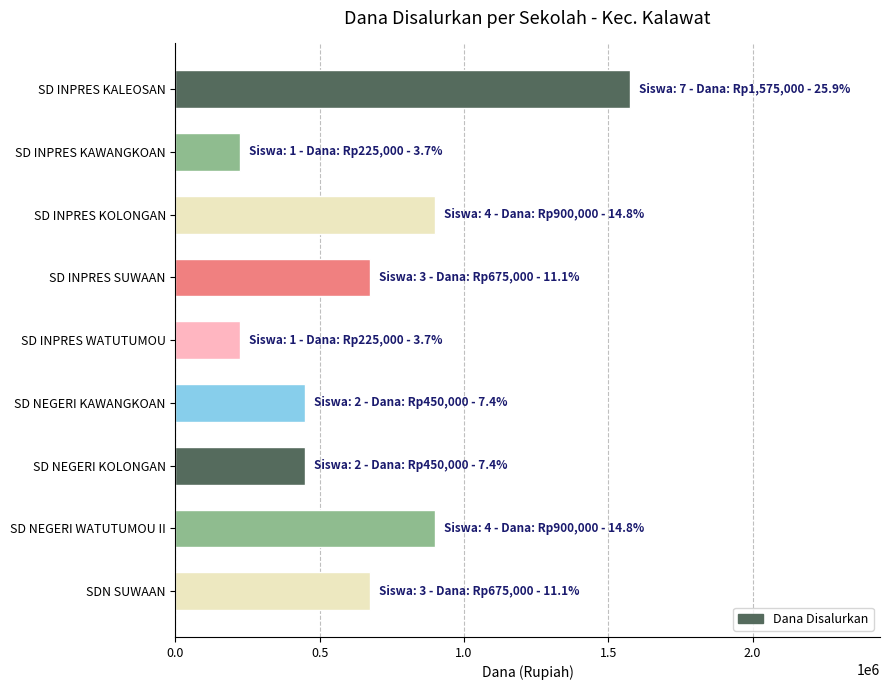

What value does the data have at SD INPRES KAWANGKOAN?

225000